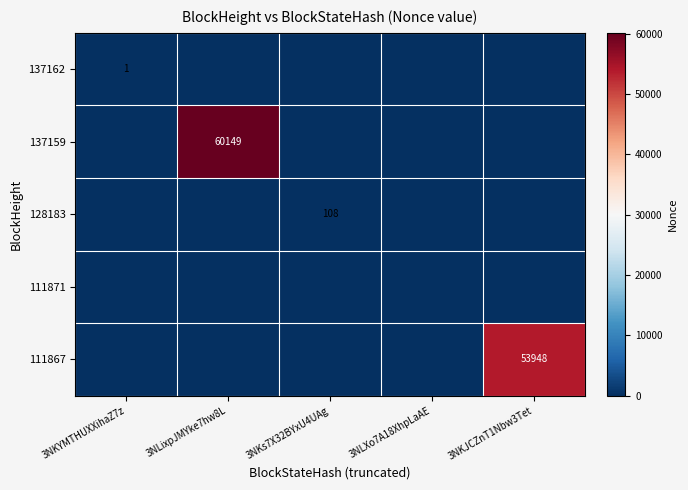

True or false: 128183 has a value of 108 at 3NKs7X32BYxU4UAg.

True